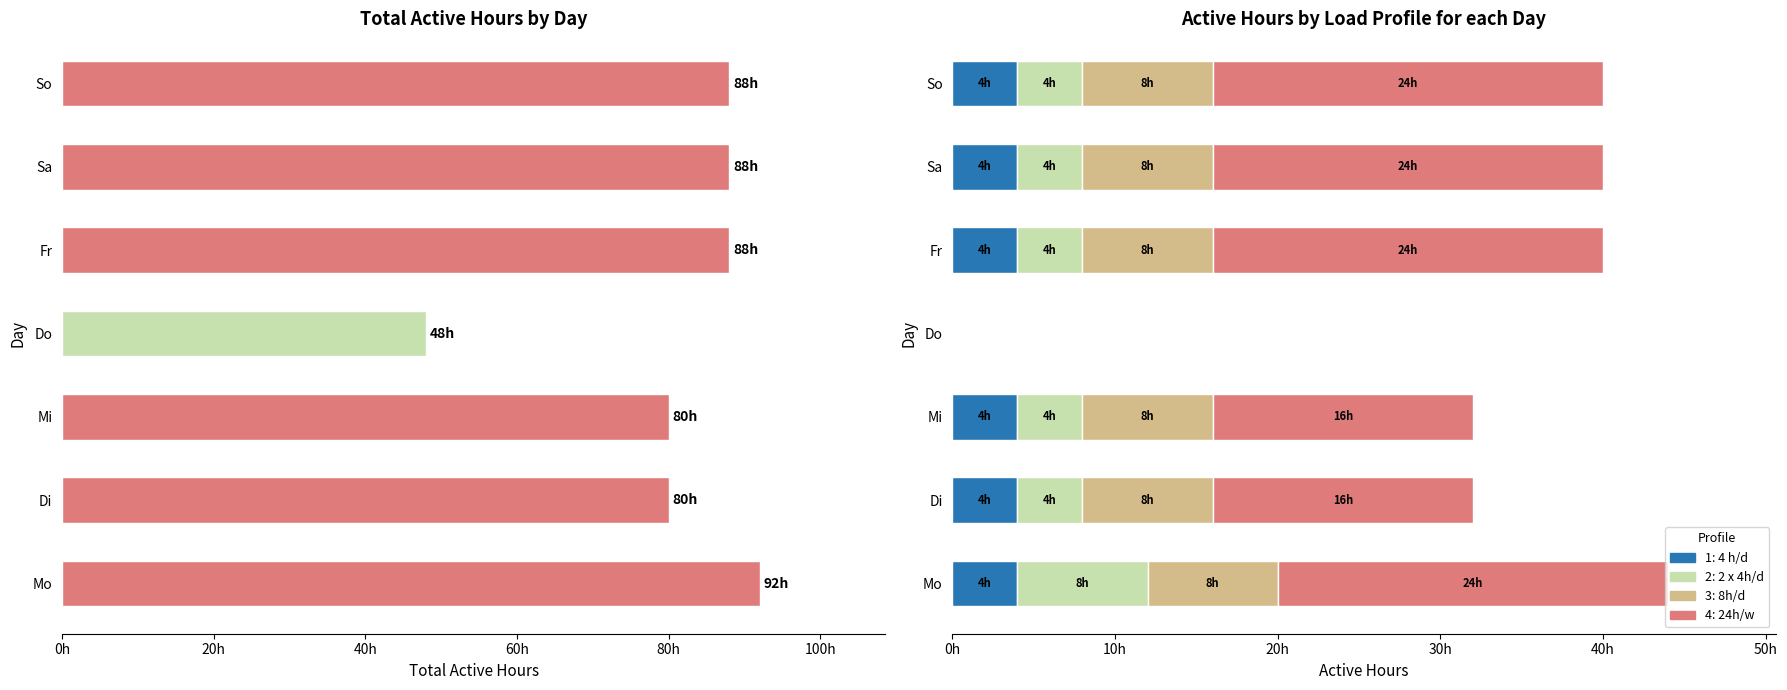

Is it true that 2: 2 x 4h/d (Mo-Fr) equals -4 at Do?

False